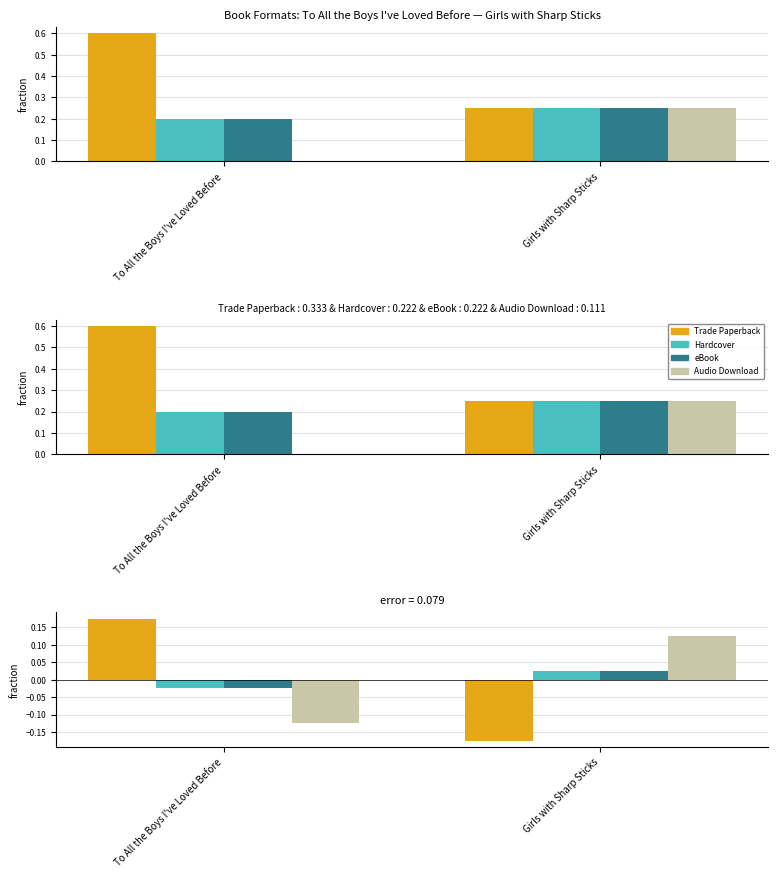

Does the chart contain stacked bars?

No